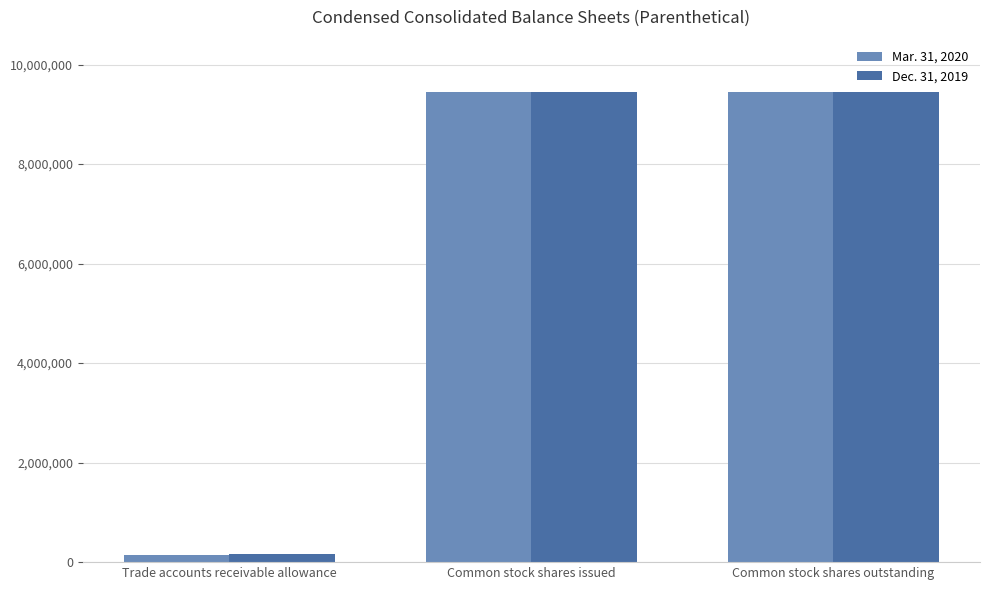

What are all the series names shown in the legend?

Mar. 31, 2020, Dec. 31, 2019